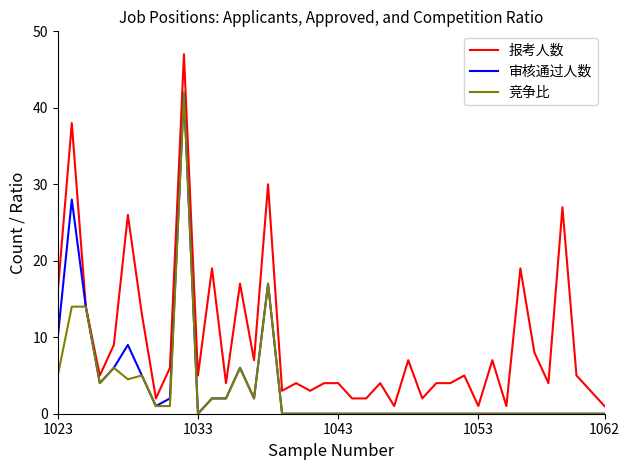

Which series has the largest total across all categories?

报考人数